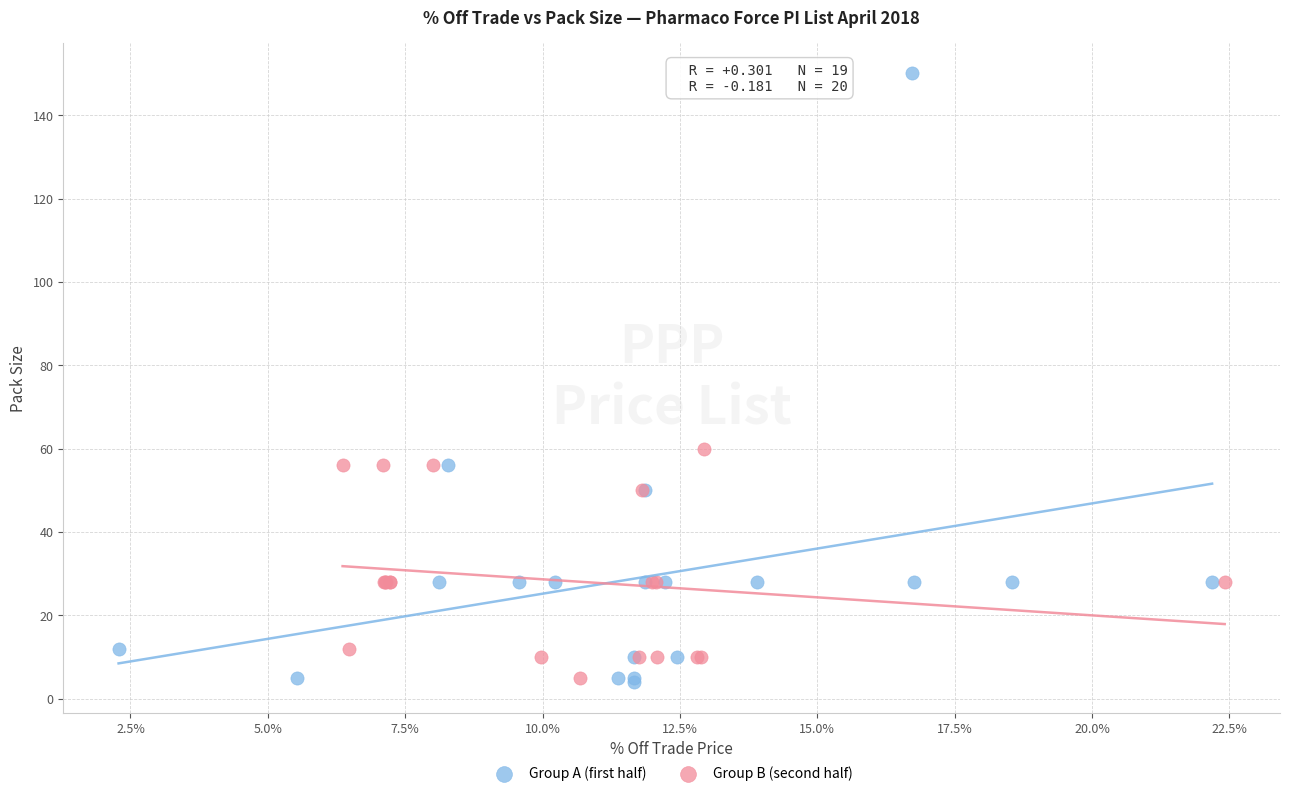

Which series has the widest spread of Y values?

Group A (first half)